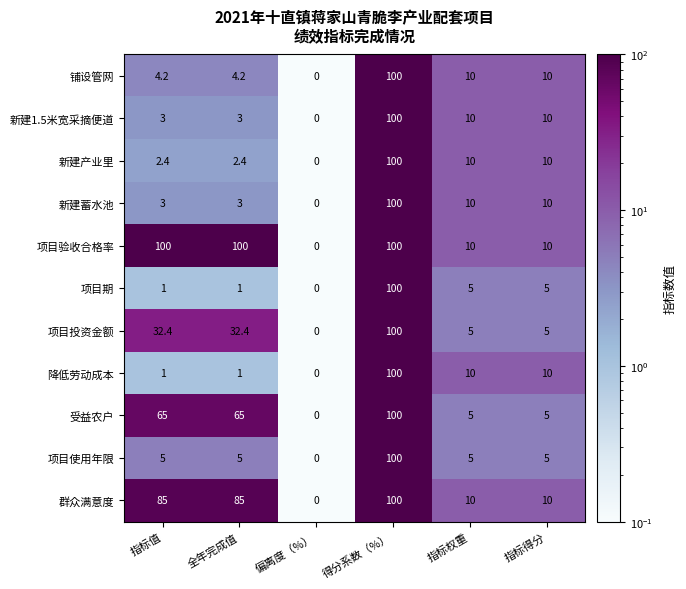

What is the spread (max minus min) of values at 指标权重?

5.0